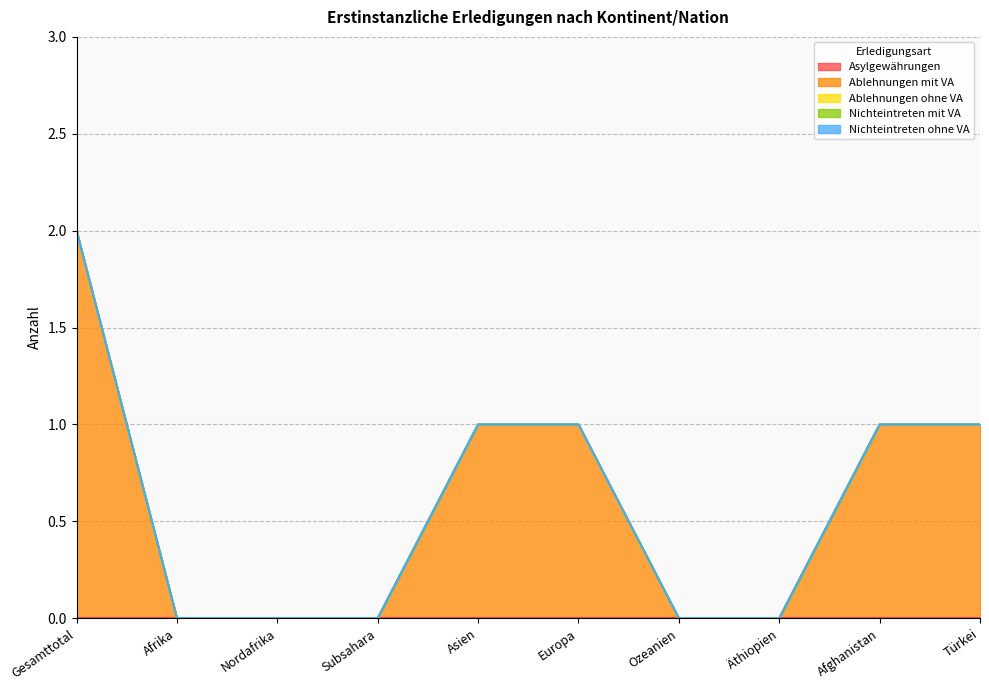

What are all the series names shown in the legend?

Asylgewährungen, Ablehnungen mit VA, Ablehnungen ohne VA, Nichteintreten mit VA, Nichteintreten ohne VA